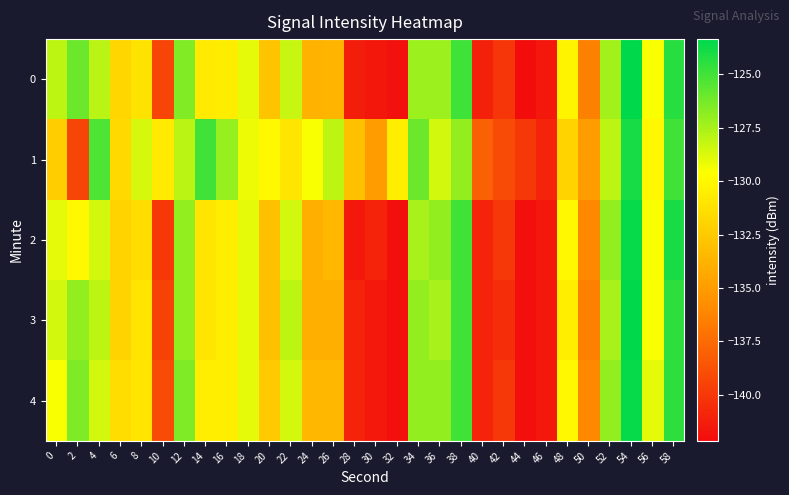

Which has a higher value, 22 or 36?

36